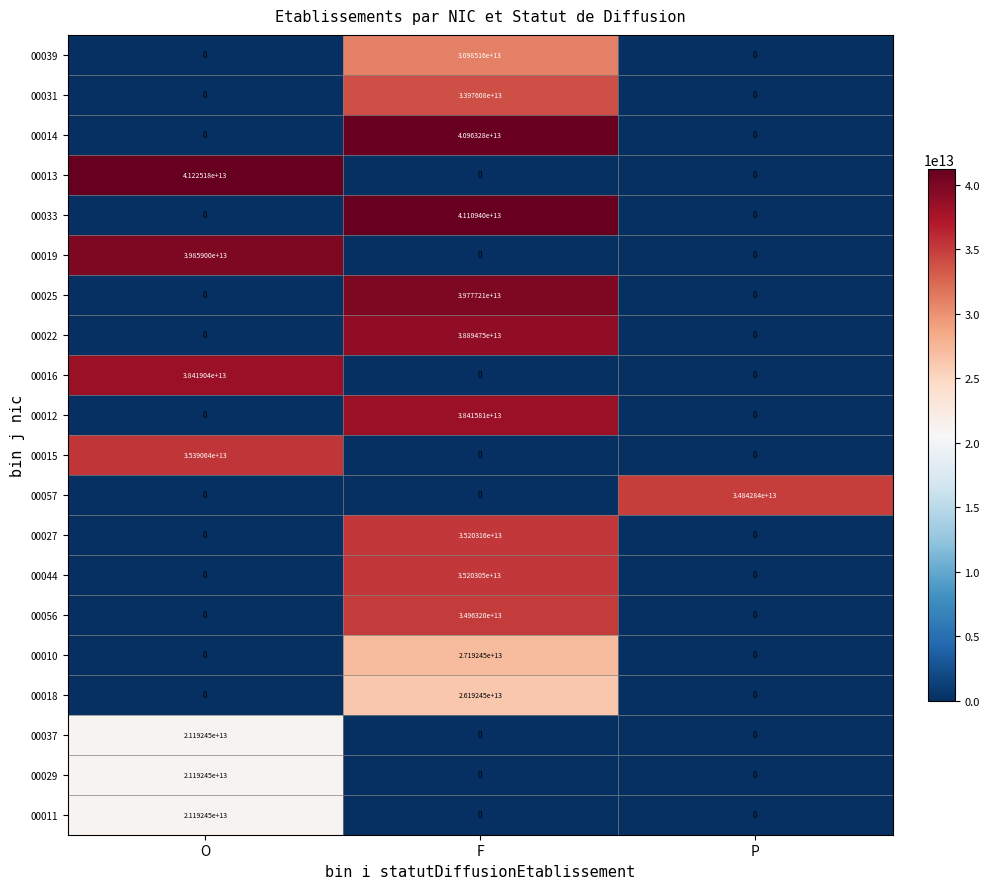

True or false: 00025 has a value of 14848592302891 at P.

False